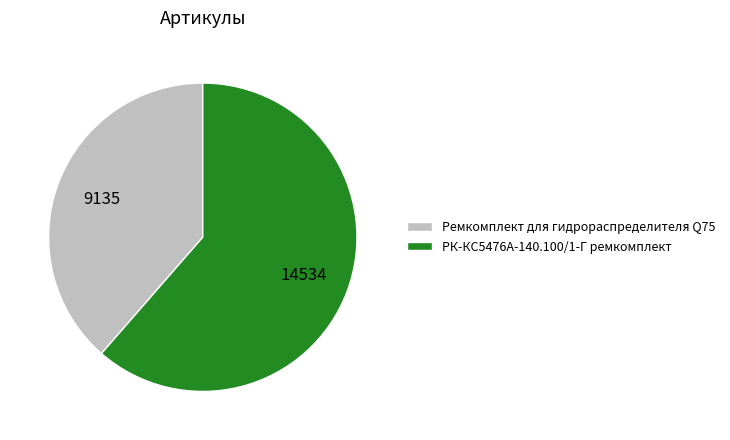

Is there any slice that represents more than half of the pie?

Yes